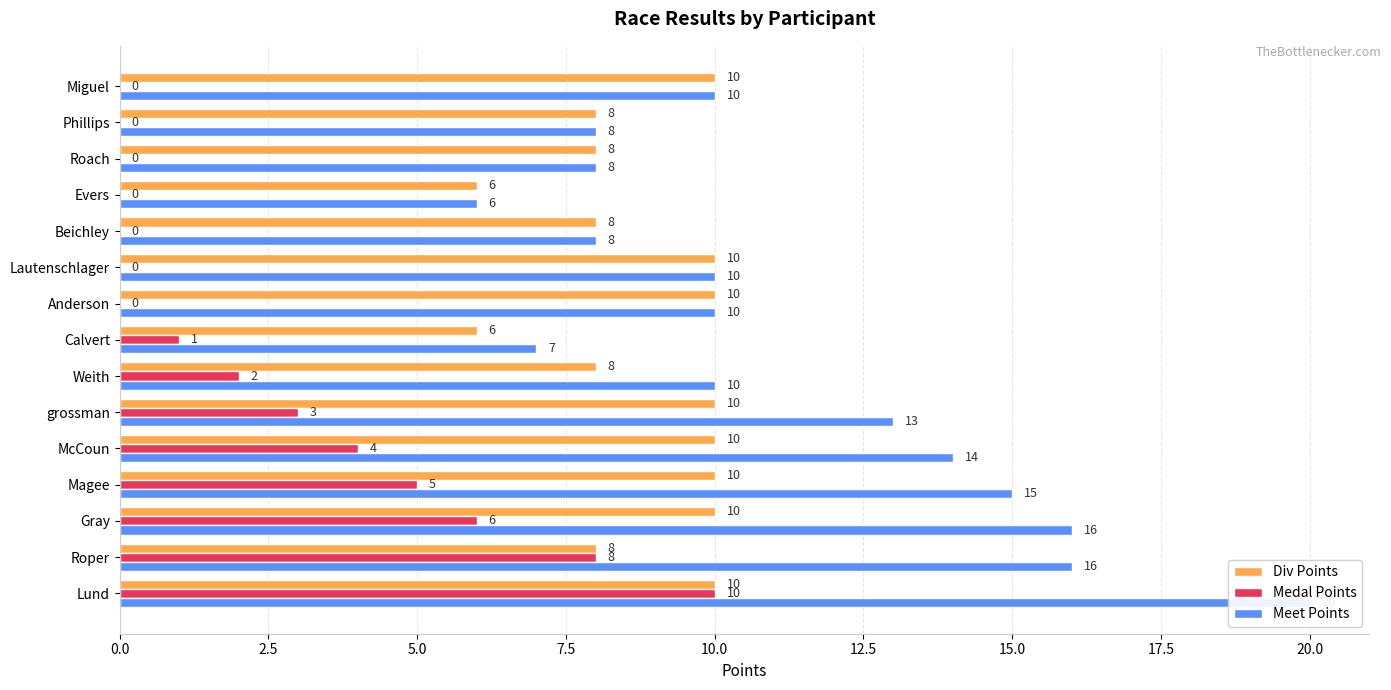

What is the greatest value displayed?

20